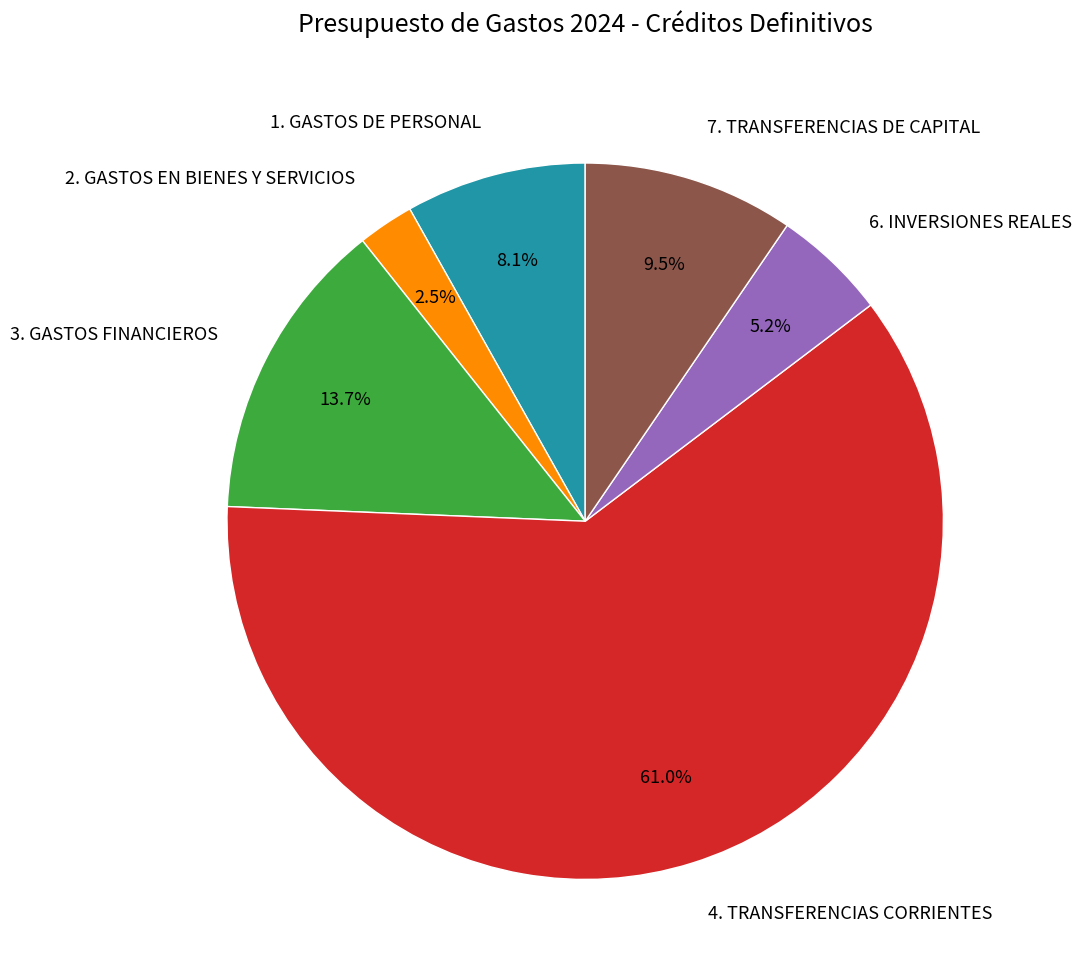

Does 3. GASTOS FINANCIEROS account for over 50% of the chart?

No